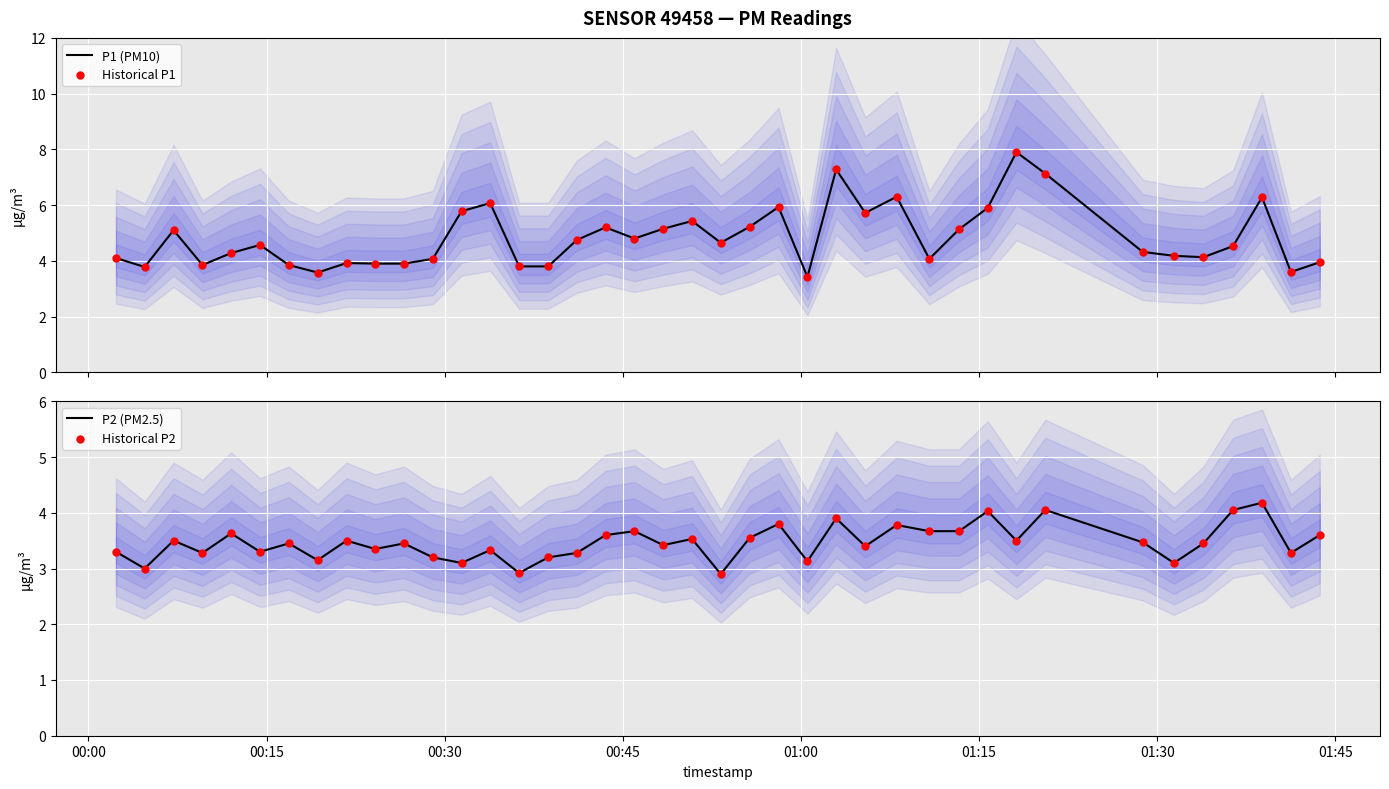

At how many categories does at least one series exceed 6?

6